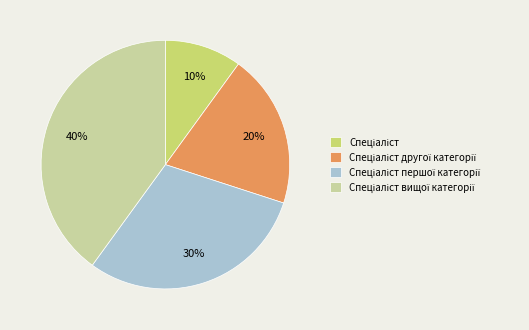

Is there any slice that represents more than half of the pie?

No